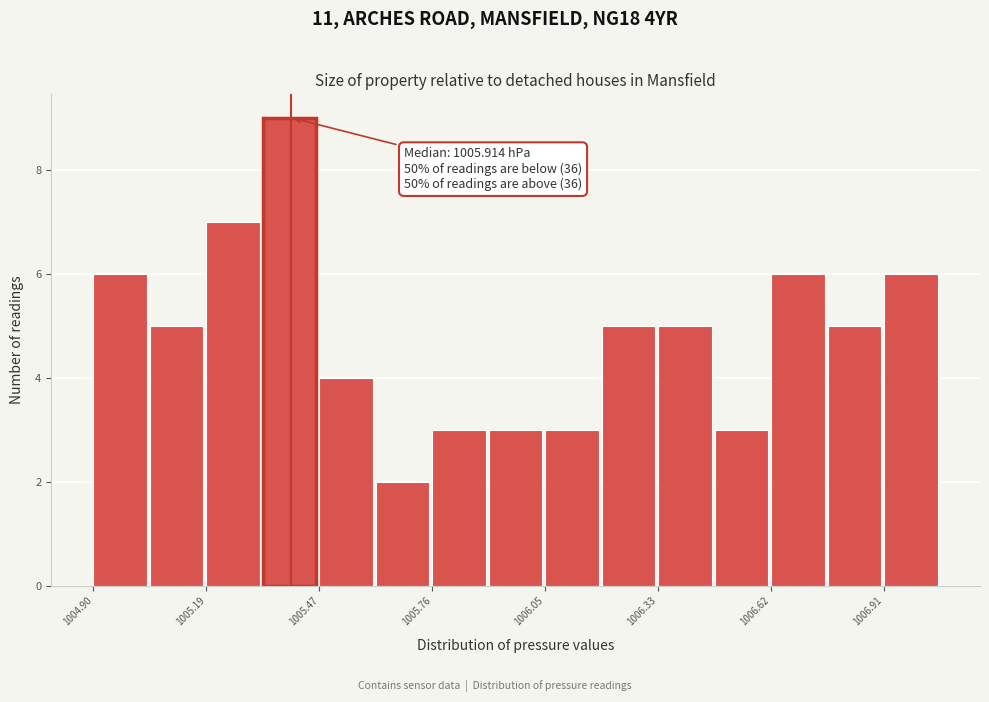

Around what value on the x-axis is the tallest bar? Give the approximate position of its centre, as read against the axis.

1005.40